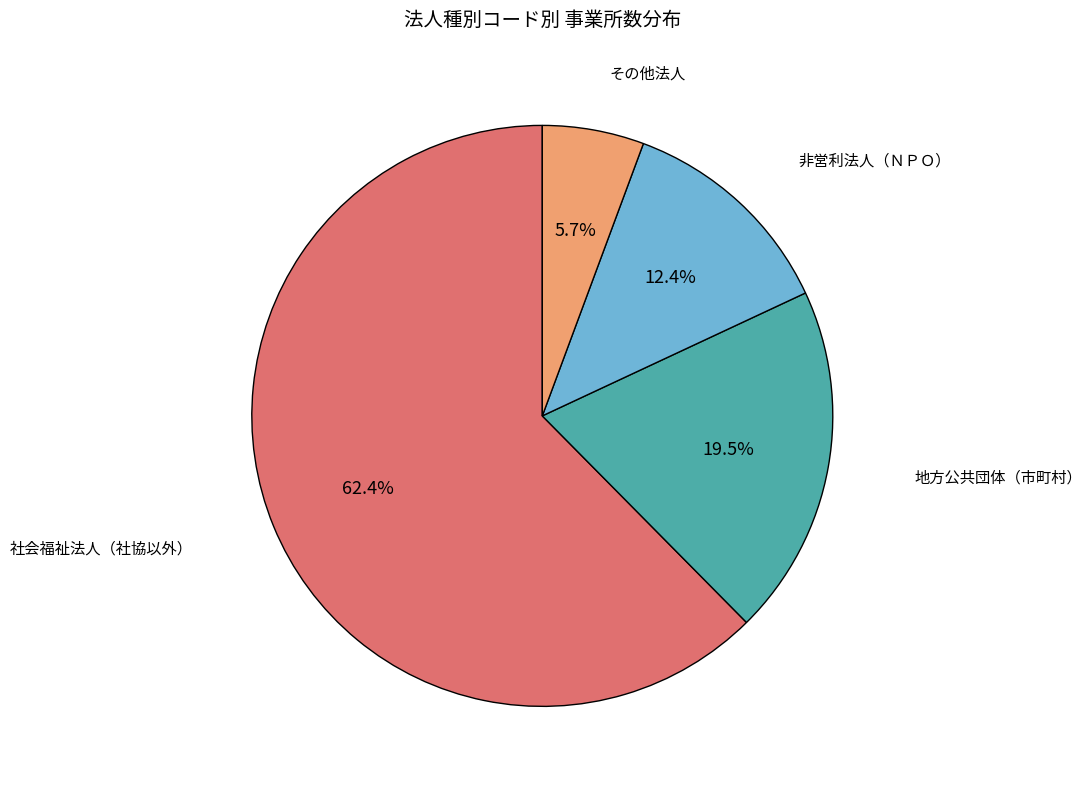

Which slice is the smallest?

その他法人